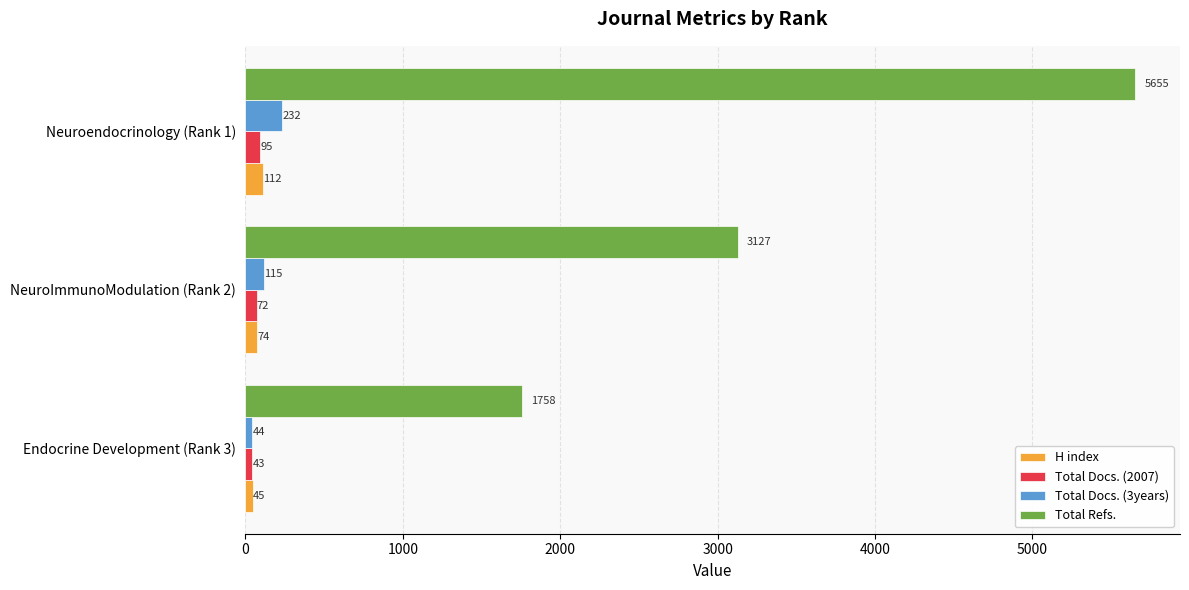

The value of Total Docs. (2007) at Neuroendocrinology (Rank 1) is 95. True or false?

True